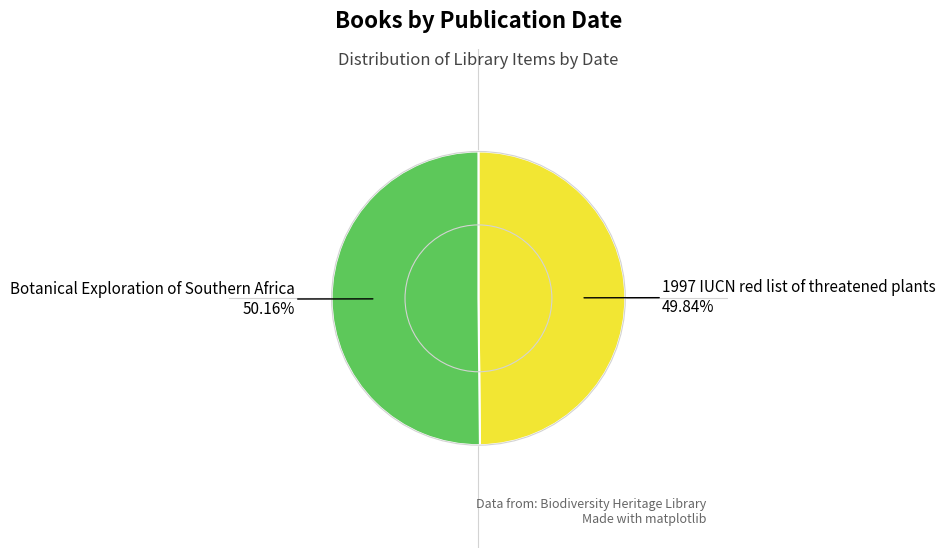

Does any single category account for the majority?

Yes